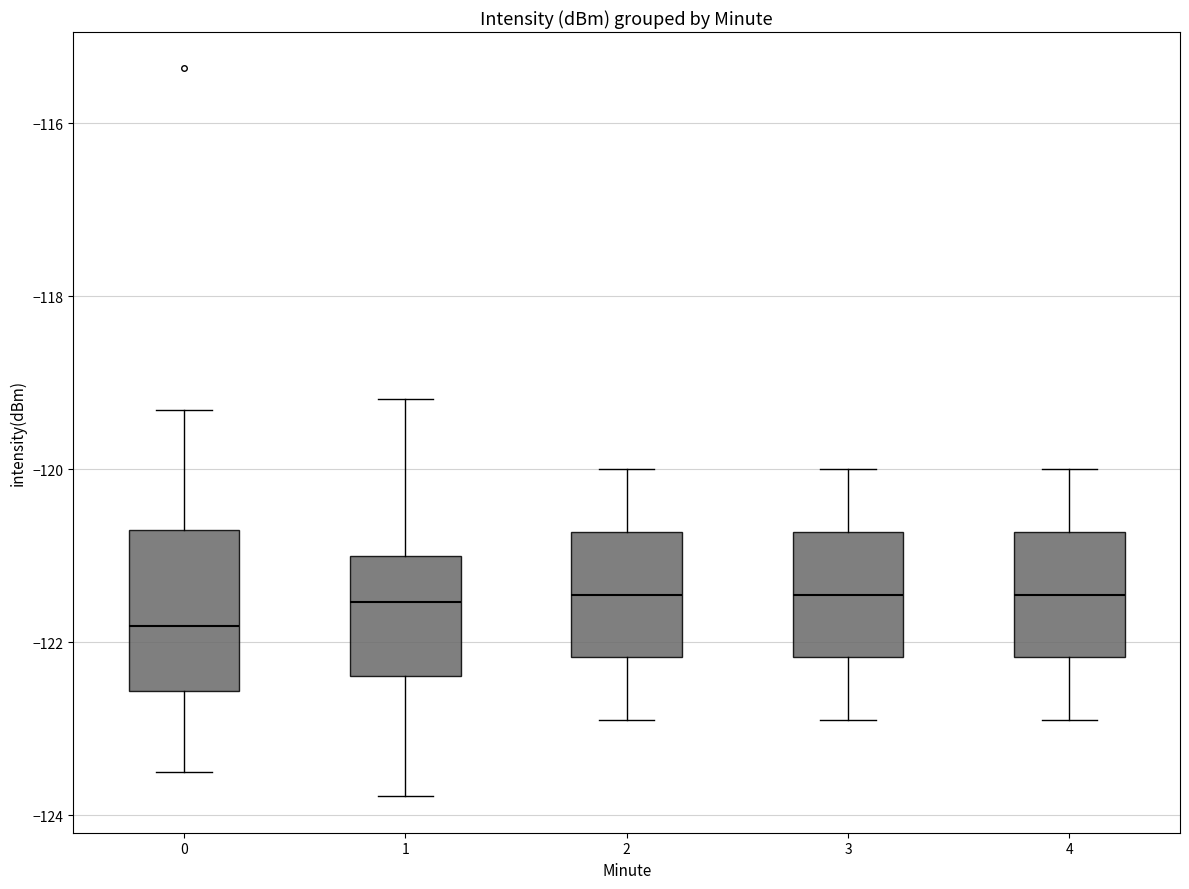

Which box's median line is the lowest?

0